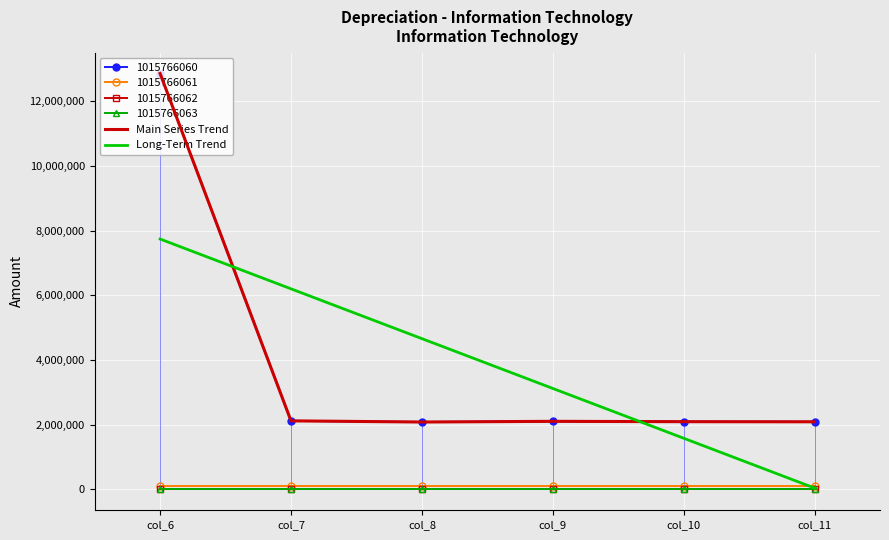

How many data points in Long-Term Trend are above 4662870?

3